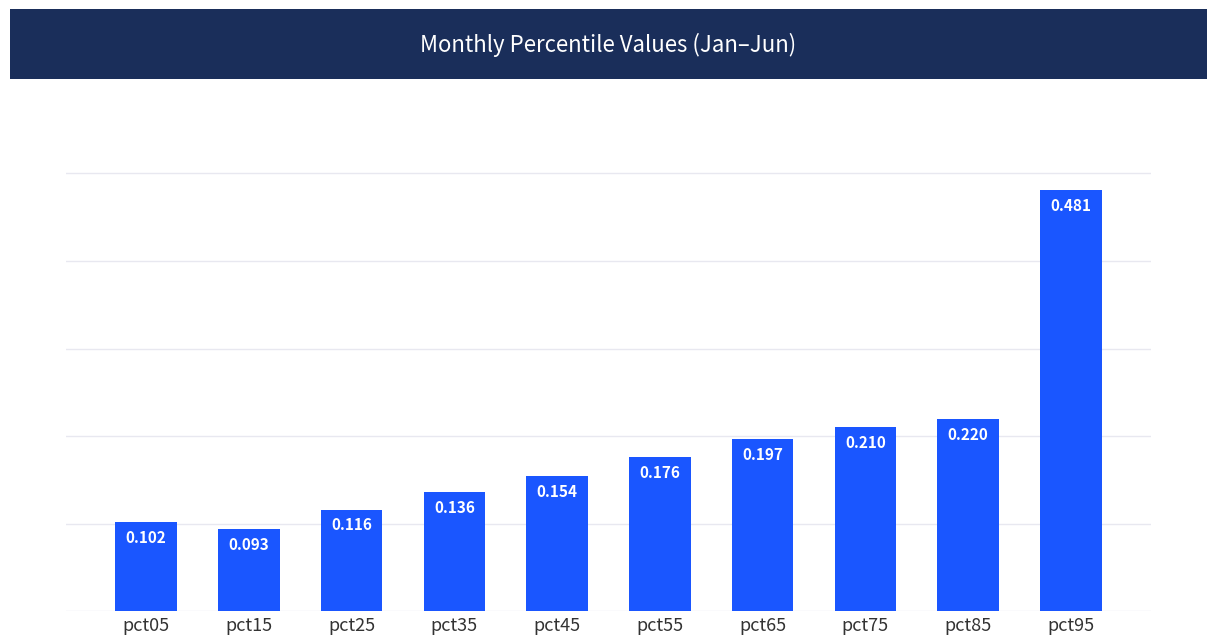

List the labels in order of value, largest first.

pct95, pct85, pct75, pct65, pct55, pct45, pct35, pct25, pct05, pct15